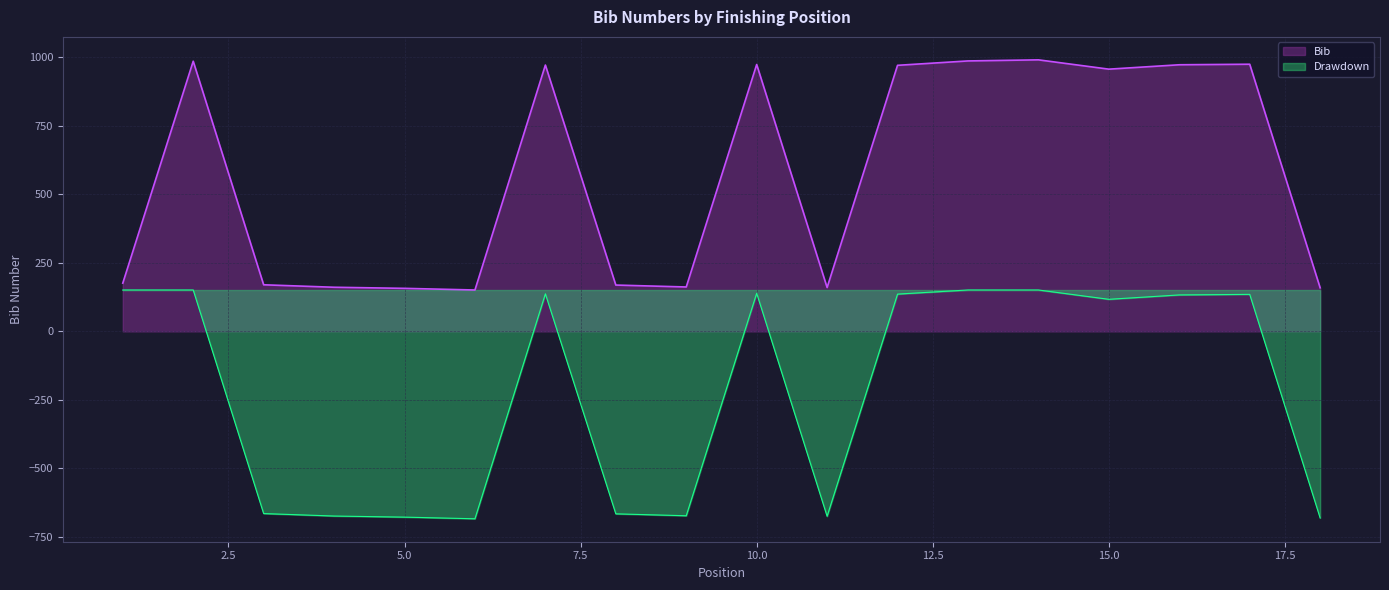

Which label corresponds to the smallest value in the chart?

6